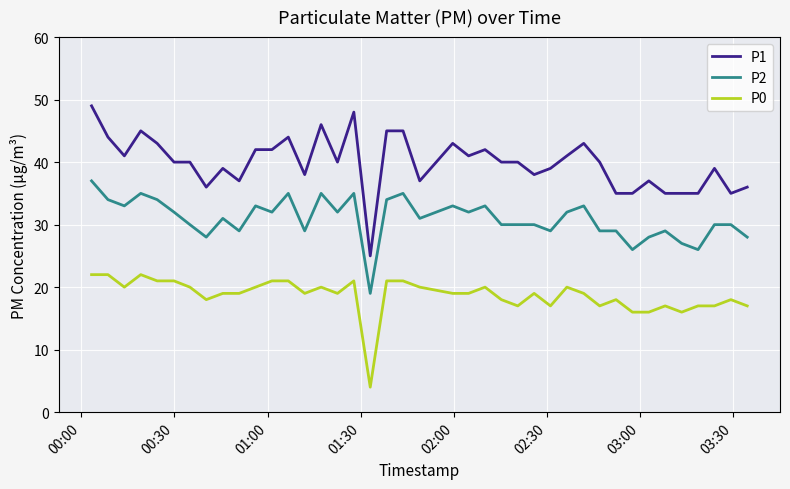

Rank the series by their maximum value, from lowest to highest.

P0, P2, P1